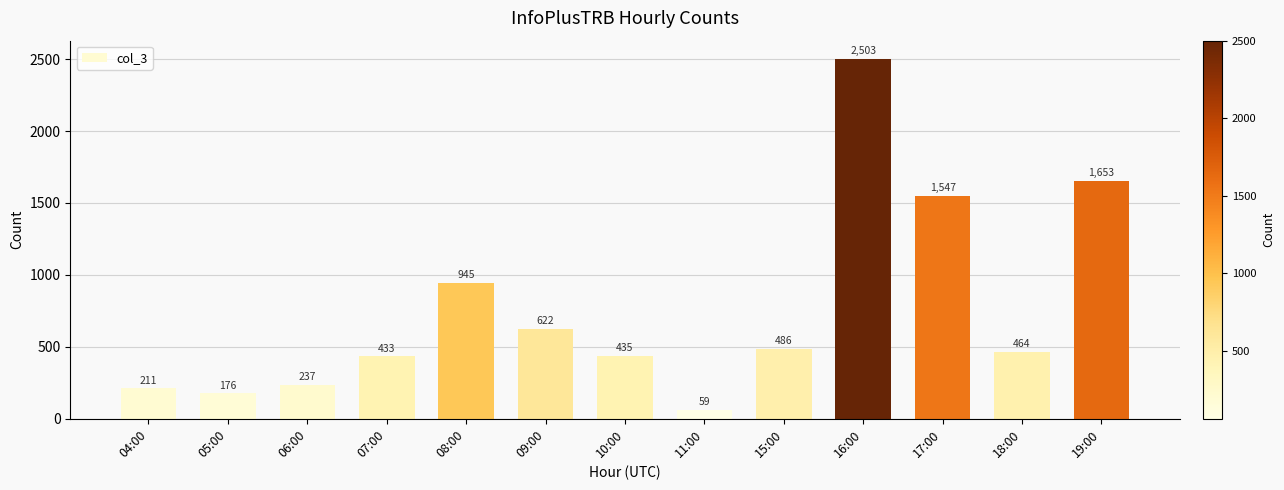

Count the number of categories in the chart.

13